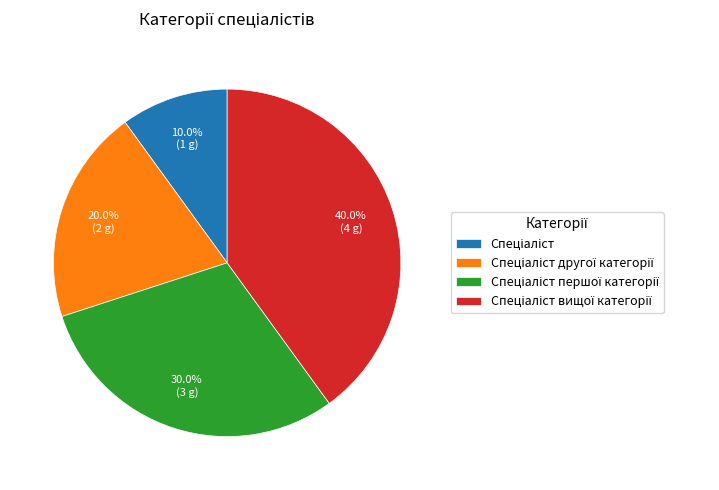

Does any single category account for the majority?

No